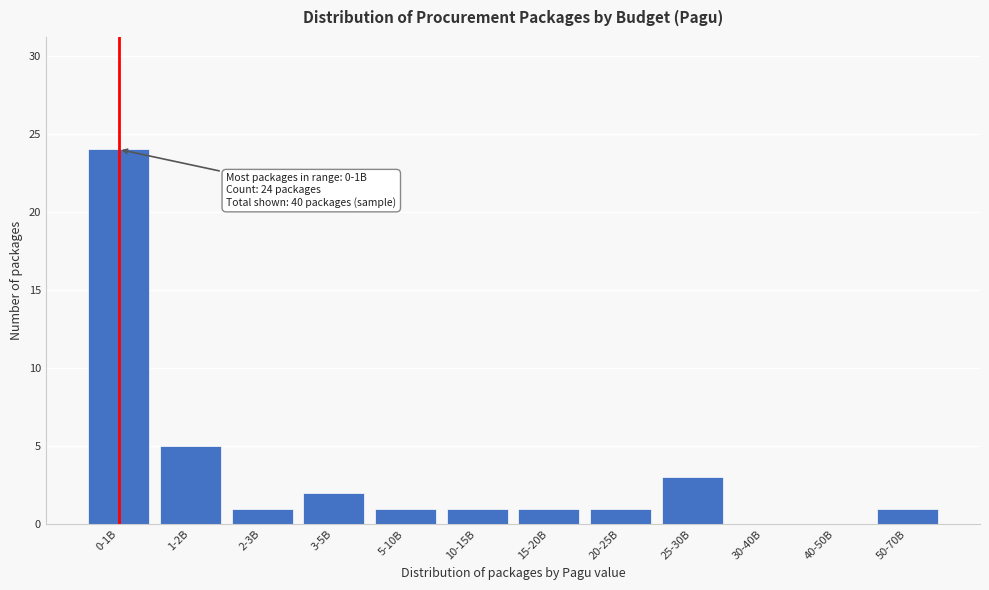

Reading right to left, list all the values displayed in this chart.

50-70B=1	40-50B=0	30-40B=0	25-30B=3	20-25B=1	15-20B=1	10-15B=1	5-10B=1	3-5B=2	2-3B=1	1-2B=5	0-1B=24